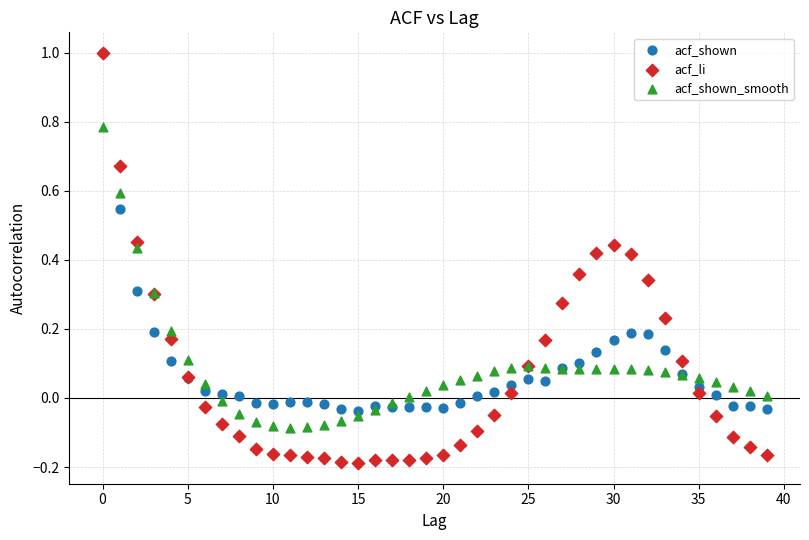

What are all the series names shown in the legend?

acf_shown, acf_li, acf_shown_smooth